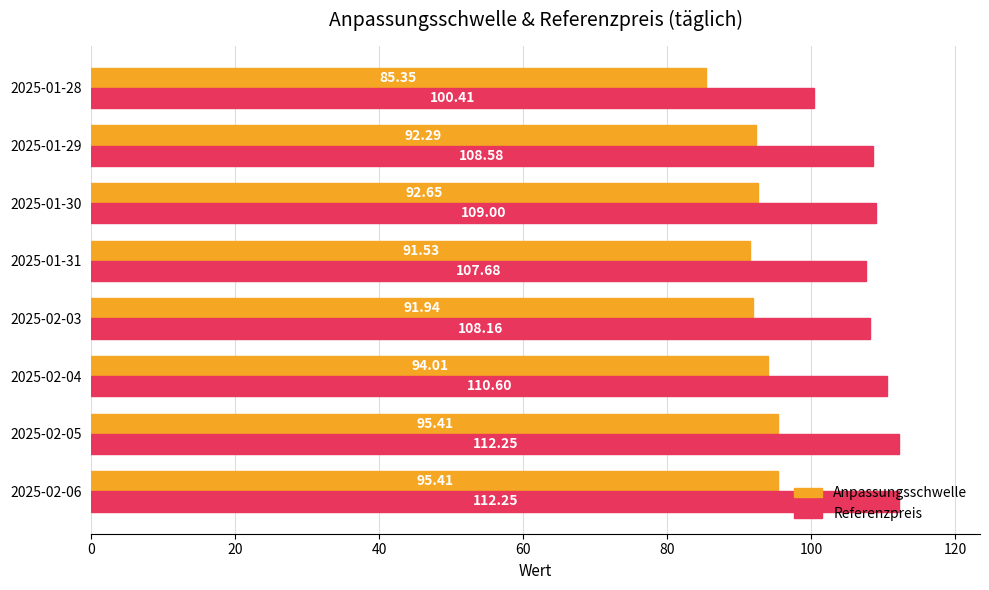

How many values in the Referenzpreis series are below 109?

4